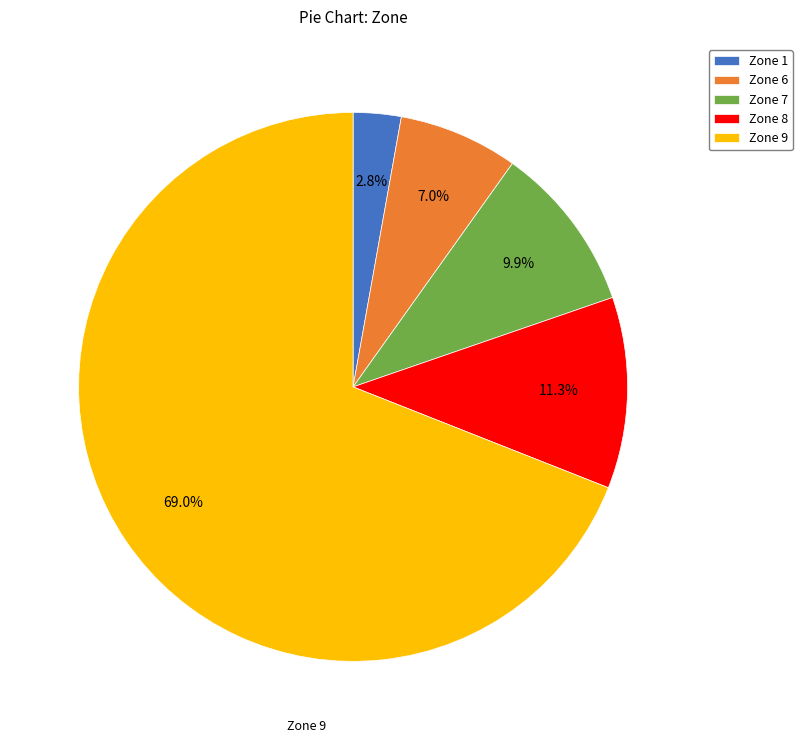

Rank the categories by value from lowest to highest.

Zone 1, Zone 6, Zone 7, Zone 8, Zone 9